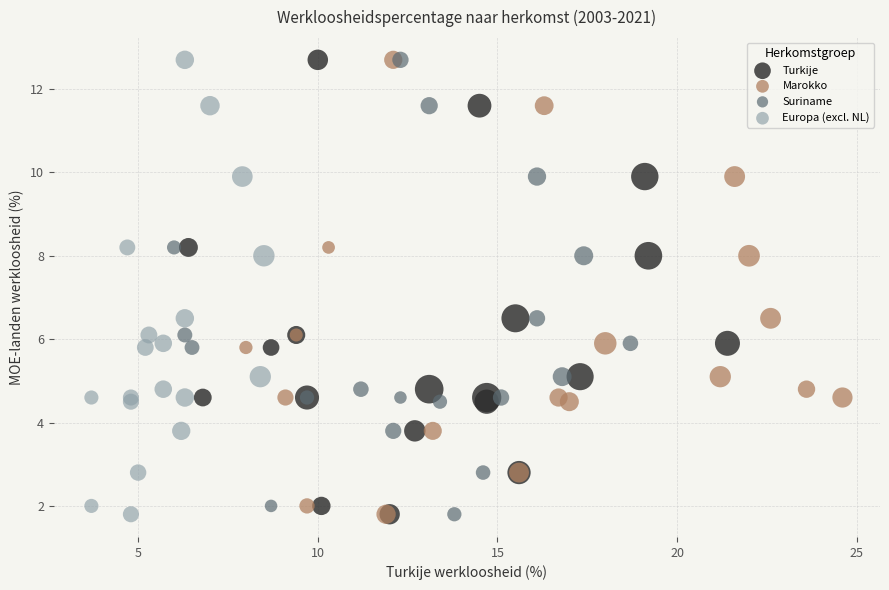

What are all the series names shown in the legend?

Turkije, Marokko, Suriname, Europa (excl. NL)